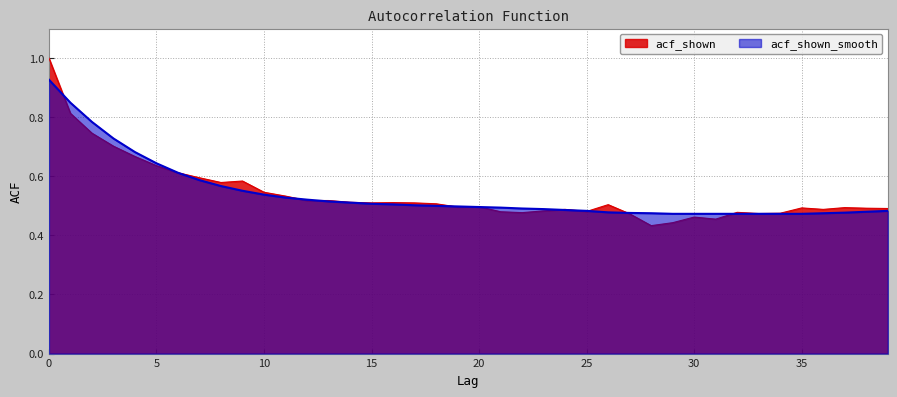

In acf_shown, how many points are higher than both neighbors (excluding endpoints)?

9